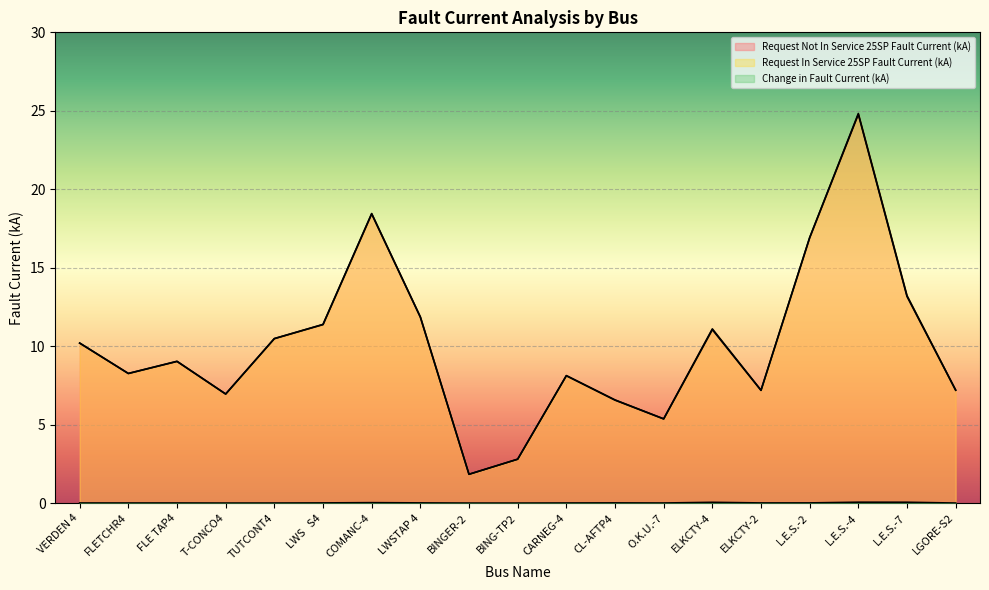

The Request In Service 25SP Fault Current (kA) series shows 3.1 at BINGER-2. True or false?

False